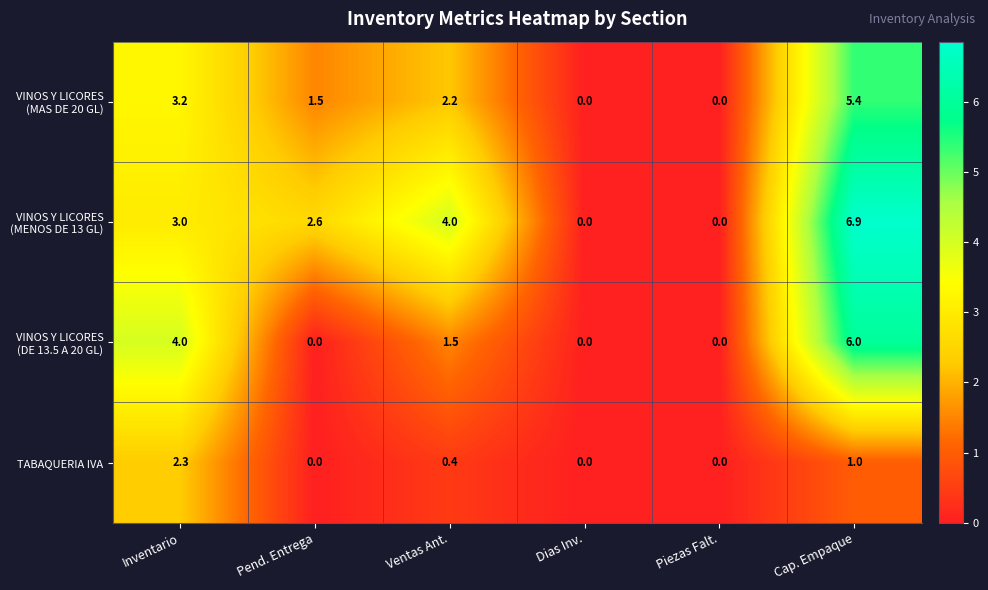

Where is TABAQUERIA IVA nearest to the value 1?

Cap. Empaque